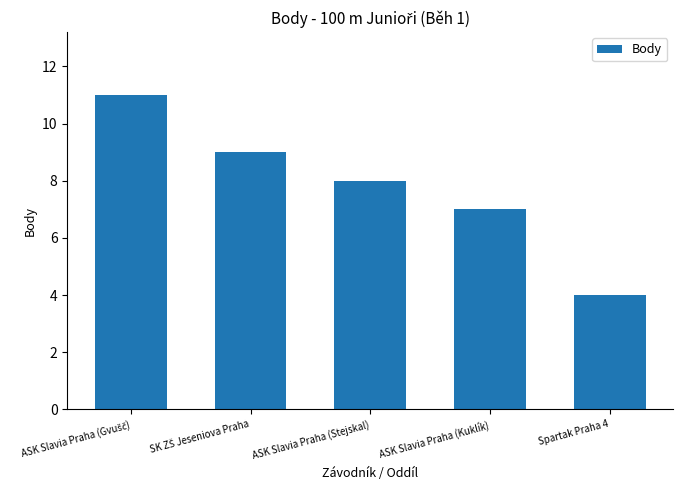

What is the greatest value displayed?

11